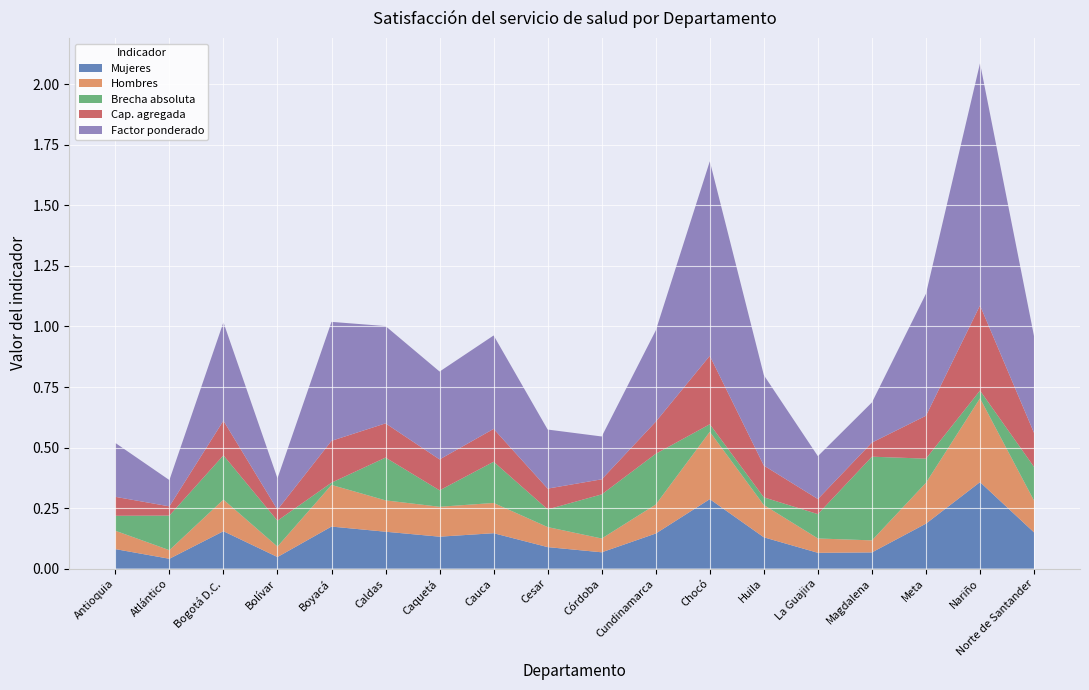

Reading right to left, what are all the values shown in this chart?

Mujeres: 0.1	0.4	0.2	0.1	0.1	0.1	0.3	0.1	0.1	0.1	0.1	0.1	0.2	0.2	0.0	0.2	0.0	0.1
Hombres: 0.1	0.3	0.2	0.0	0.1	0.1	0.3	0.1	0.1	0.1	0.1	0.1	0.1	0.2	0.0	0.1	0.0	0.1
Brecha absoluta: 0.1	0.0	0.1	0.3	0.1	0.0	0.0	0.2	0.2	0.1	0.2	0.1	0.2	0.0	0.1	0.2	0.1	0.1
Cap. agregada: 0.1	0.4	0.2	0.1	0.1	0.1	0.3	0.1	0.1	0.1	0.1	0.1	0.1	0.2	0.0	0.1	0.0	0.1
Factor ponderado: 0.4	1.0	0.5	0.2	0.2	0.4	0.8	0.4	0.2	0.2	0.4	0.4	0.4	0.5	0.1	0.4	0.1	0.2